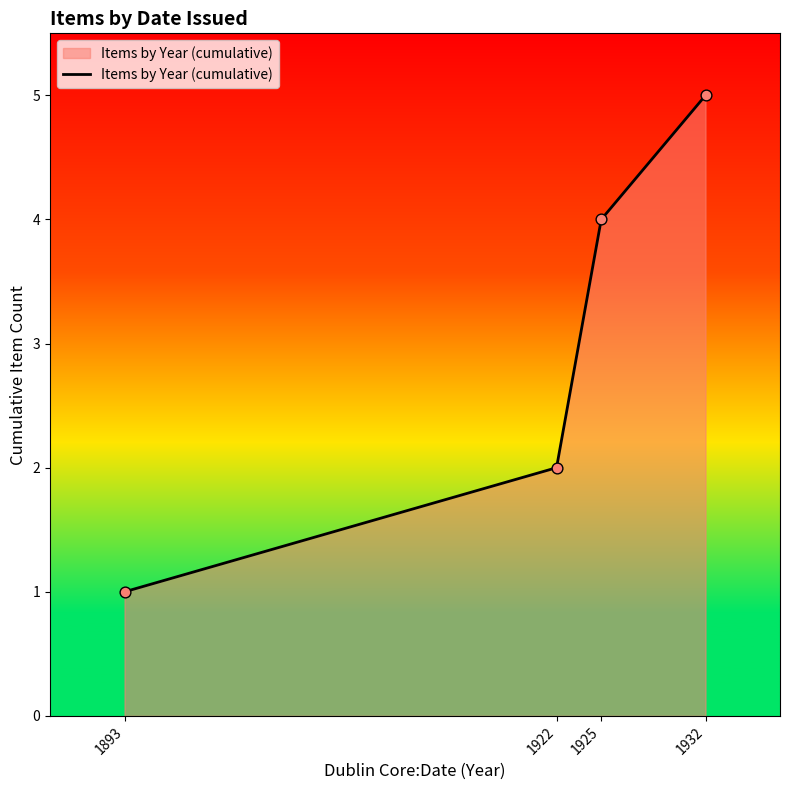

What is the ratio of the value at 1922 to the value at 1893?

2.0